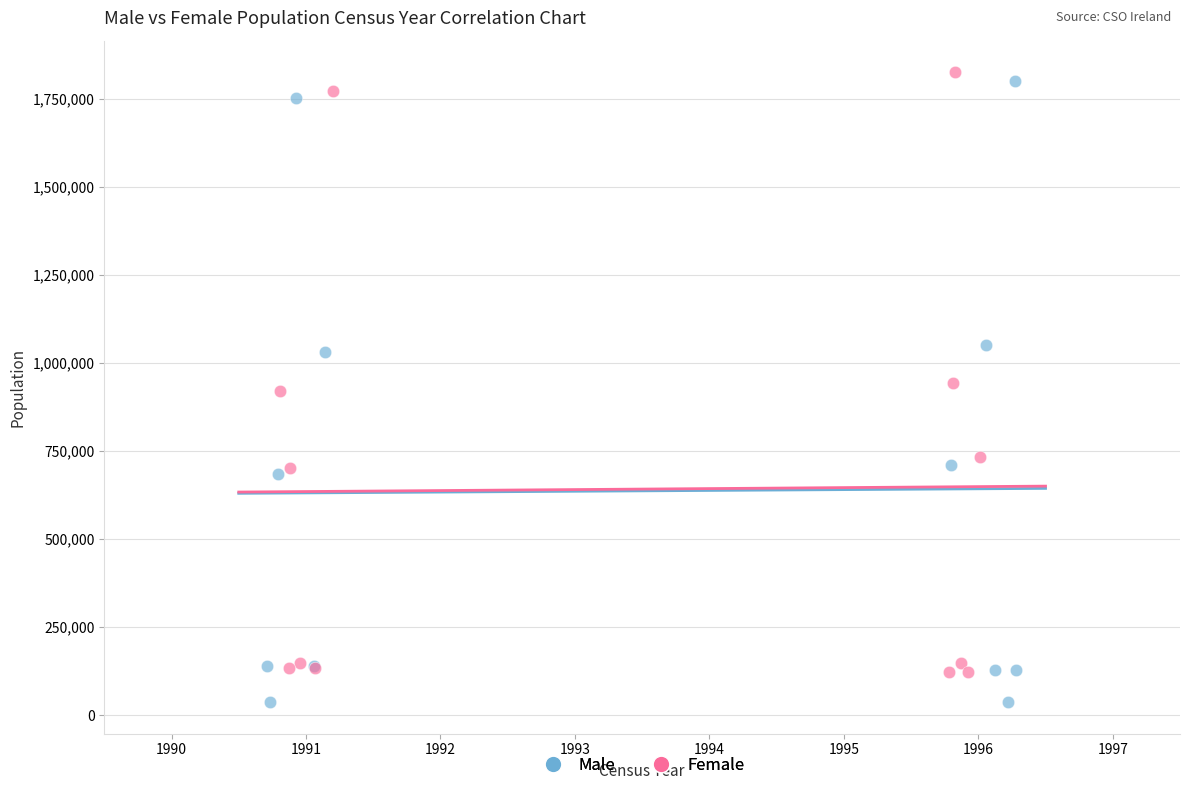

Which series has the widest spread of Y values?

Male